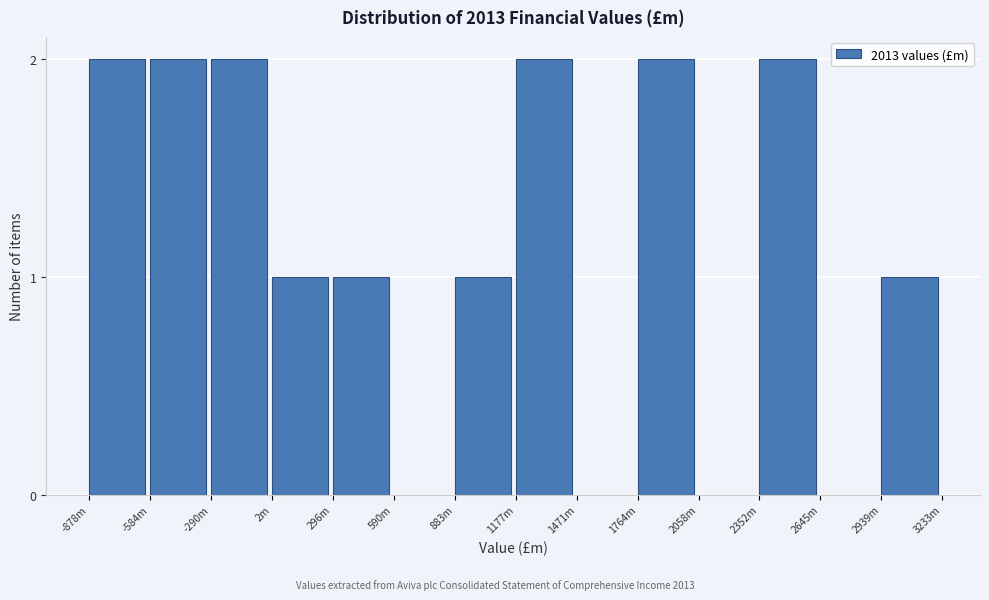

Reading left to right, what are all the values shown in this chart?

-878m=2	-584m=2	-290m=2	2m=1	296m=1	590m=0	883m=1	1177m=2	1471m=0	1764m=2	2058m=0	2352m=2	2645m=0	2939m=1